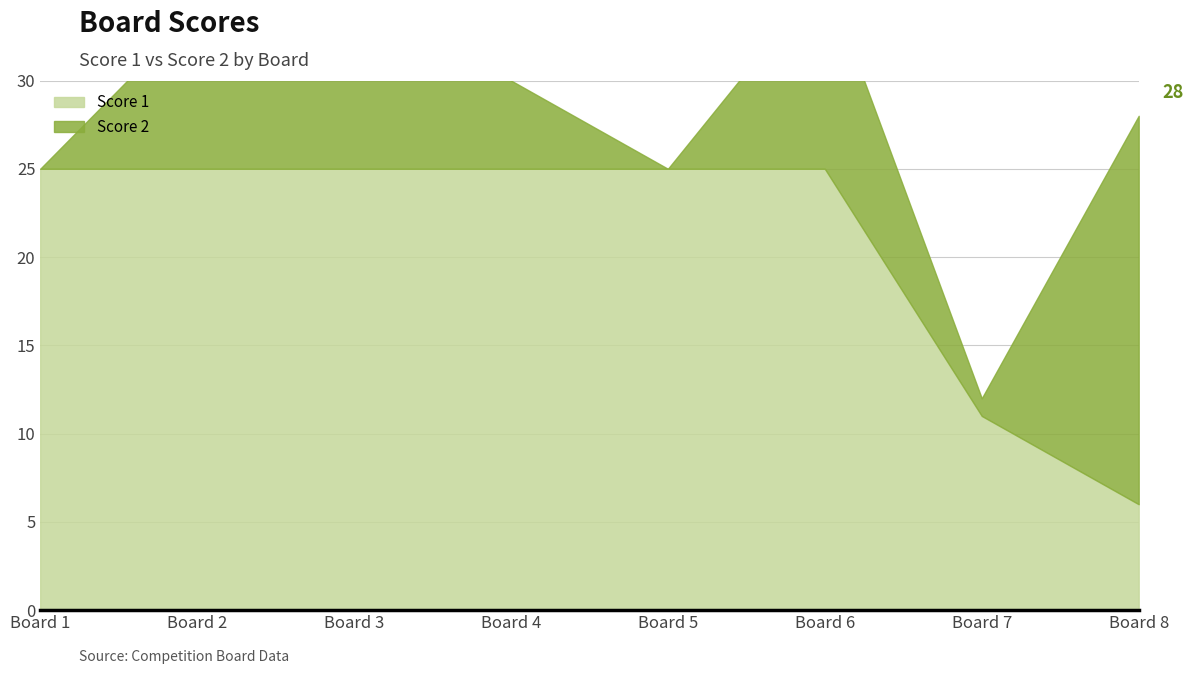

Reading left to right, list all the values displayed in this chart.

Score 1: 1=25	2=25	3=25	4=25	5=25	6=25	7=11	8=6
Score 2: 1=0	2=9	3=14	4=5	5=0	6=11	7=1	8=22